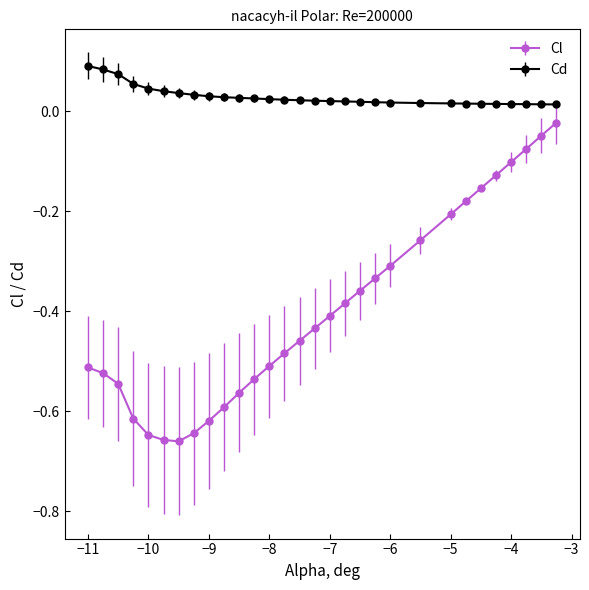

At how many categories does at least one series exceed 0?

30